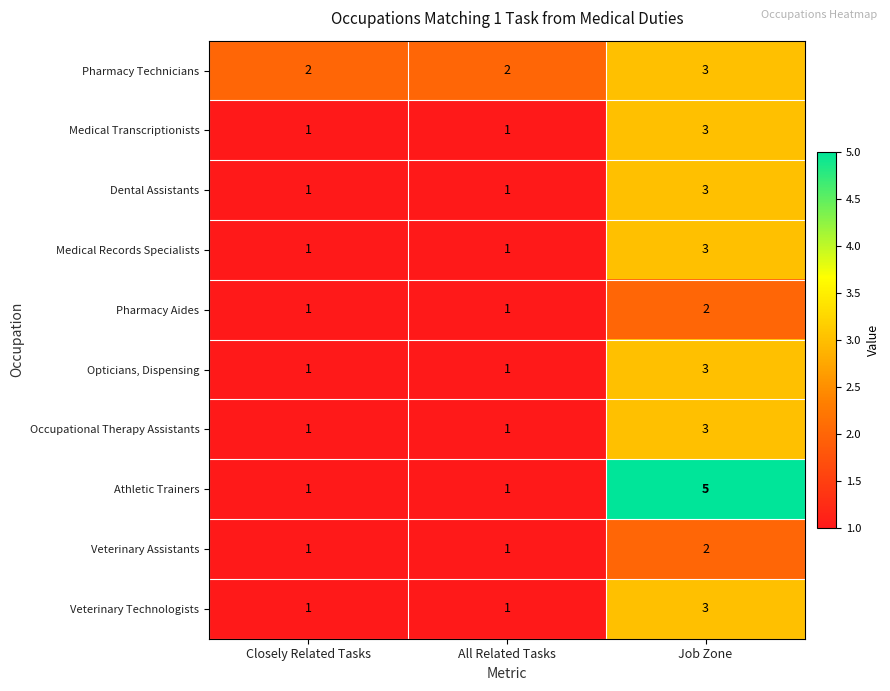

Which label corresponds to the largest value in the chart?

Job Zone